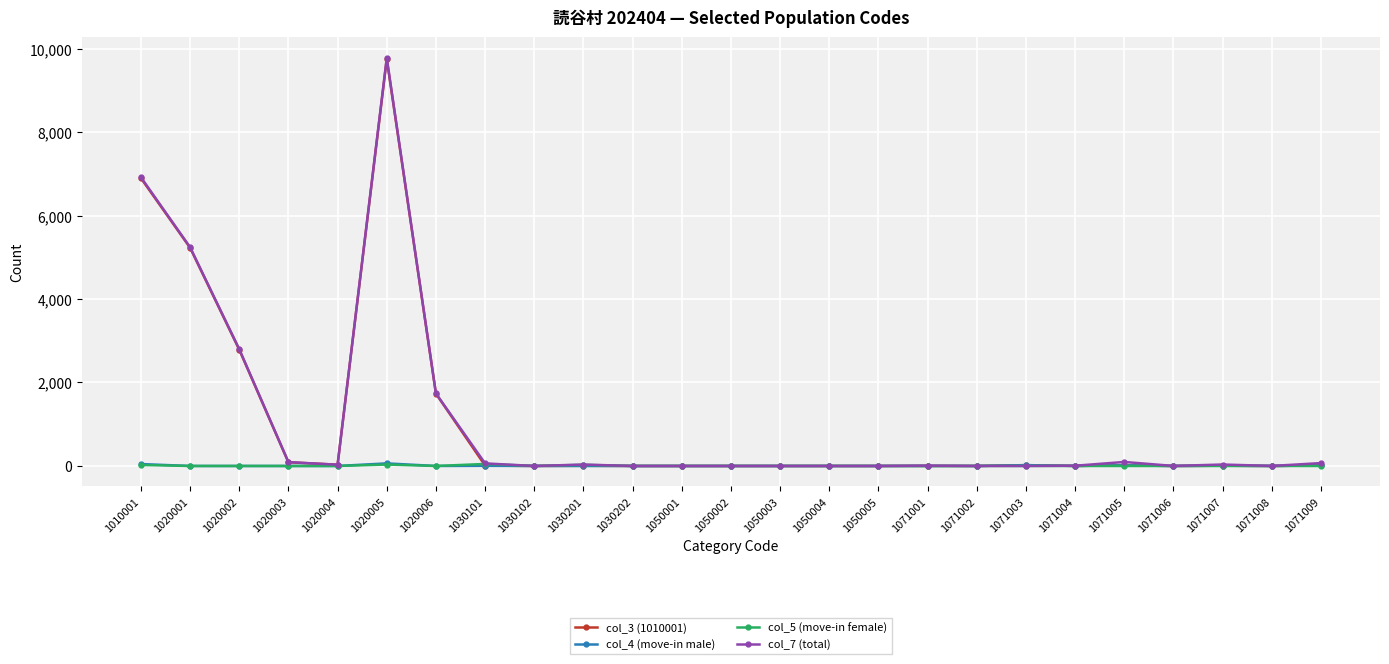

What is the greatest value displayed?

9777